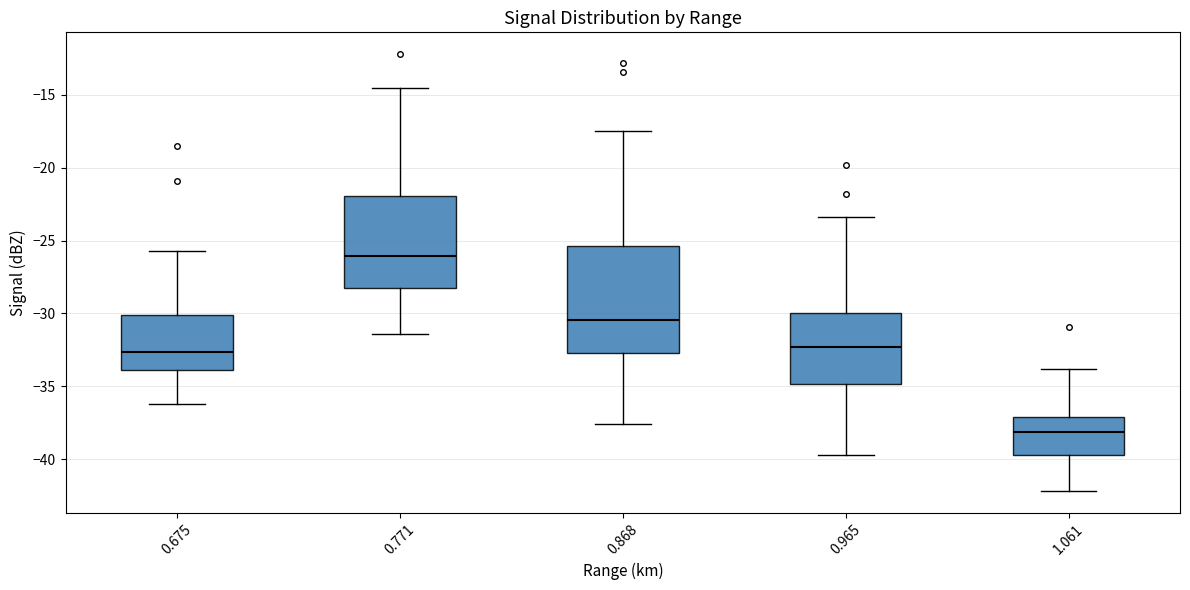

Reading left to right, read every box against the y-axis: the position of its median line, the range the box covers, and the ends of its whiskers. The values are not printed on the chart, so give them approximately, as read against the axis.

0.675: median -32.5, box -34.0 to -30.0, whiskers -36.0 to -25.5
0.771: median -26.0, box -28.0 to -22.0, whiskers -31.5 to -14.5
0.868: median -30.5, box -32.5 to -25.5, whiskers -37.5 to -17.5
0.965: median -32.5, box -35.0 to -30.0, whiskers -39.5 to -23.5
1.061: median -38.0, box -39.5 to -37.0, whiskers -42.0 to -34.0